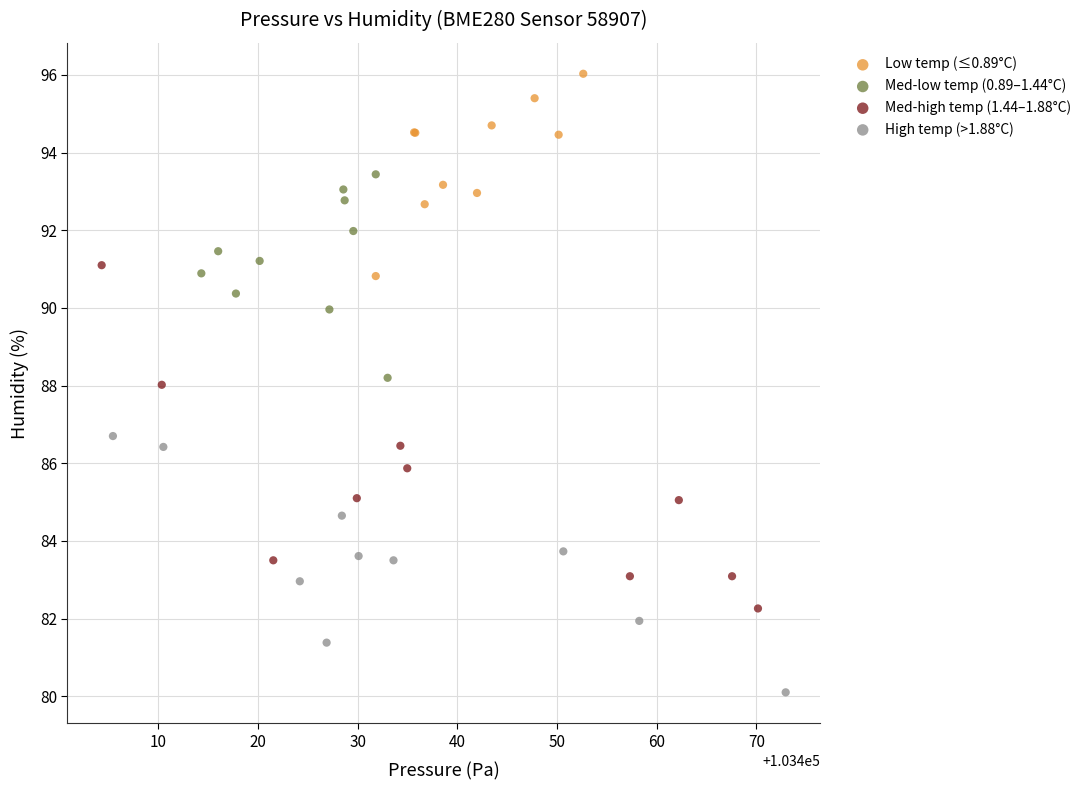

Which series has the widest spread of Y values?

Med-high temp (1.44–1.88°C)